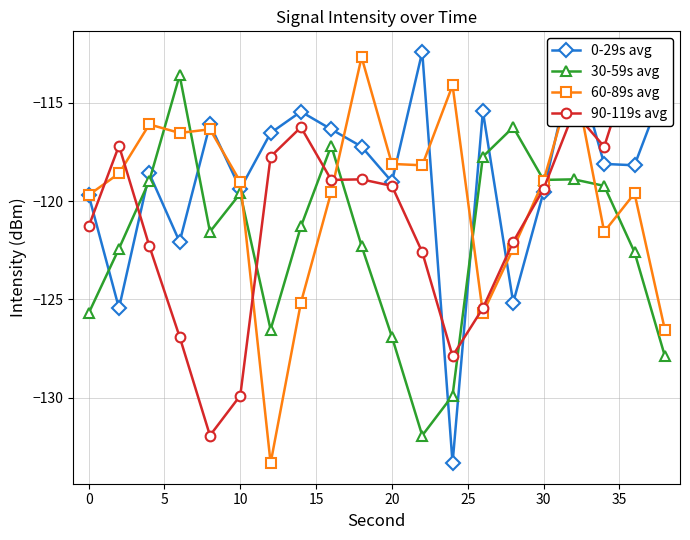

How many interior local peaks does the 60-89s avg series have?

6